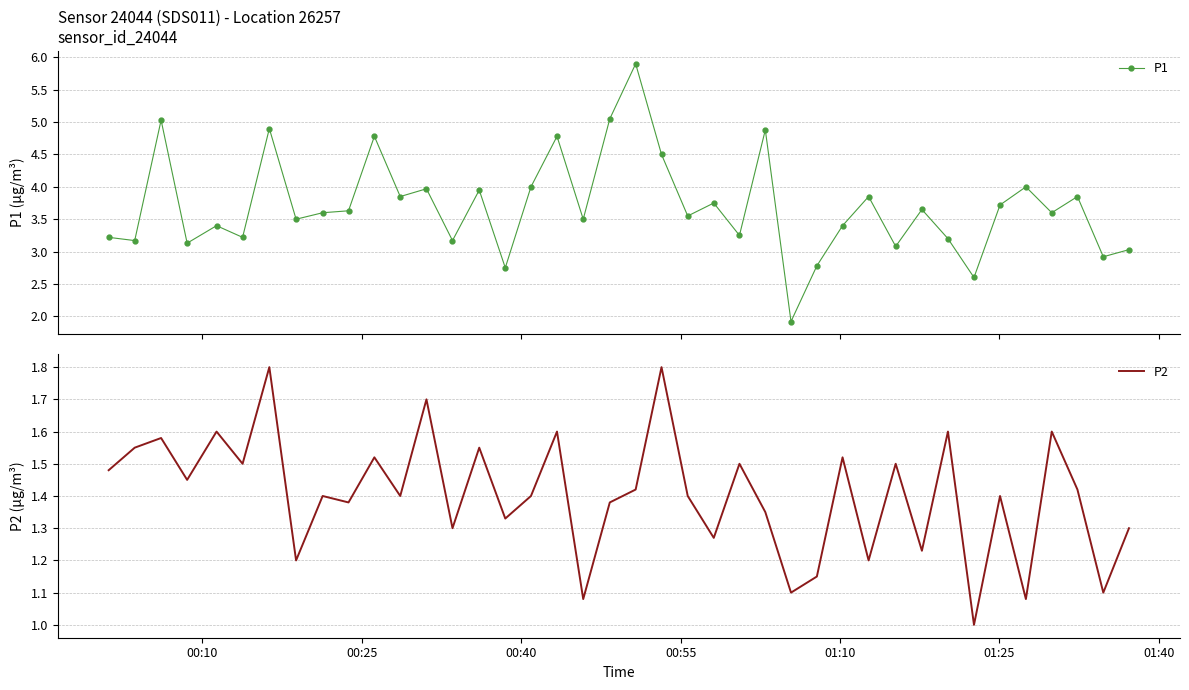

True or false: P2 and P1 intersect in this chart.

False